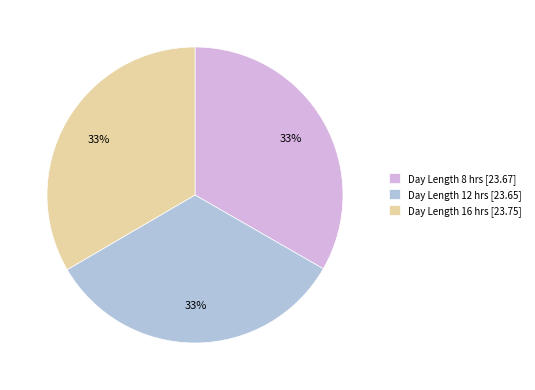

Approximately how many times larger is the value at Day Length 12 hrs [23.65] compared to Day Length 16 hrs [23.75]?

1.0